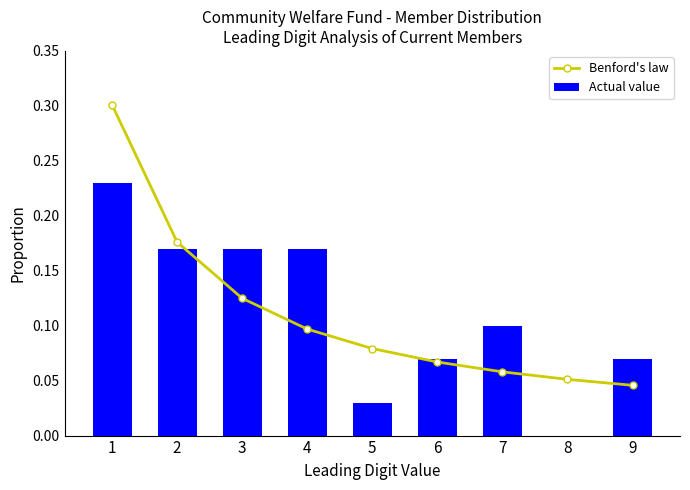

What are all the series names shown in the legend?

Benford's law, Actual value